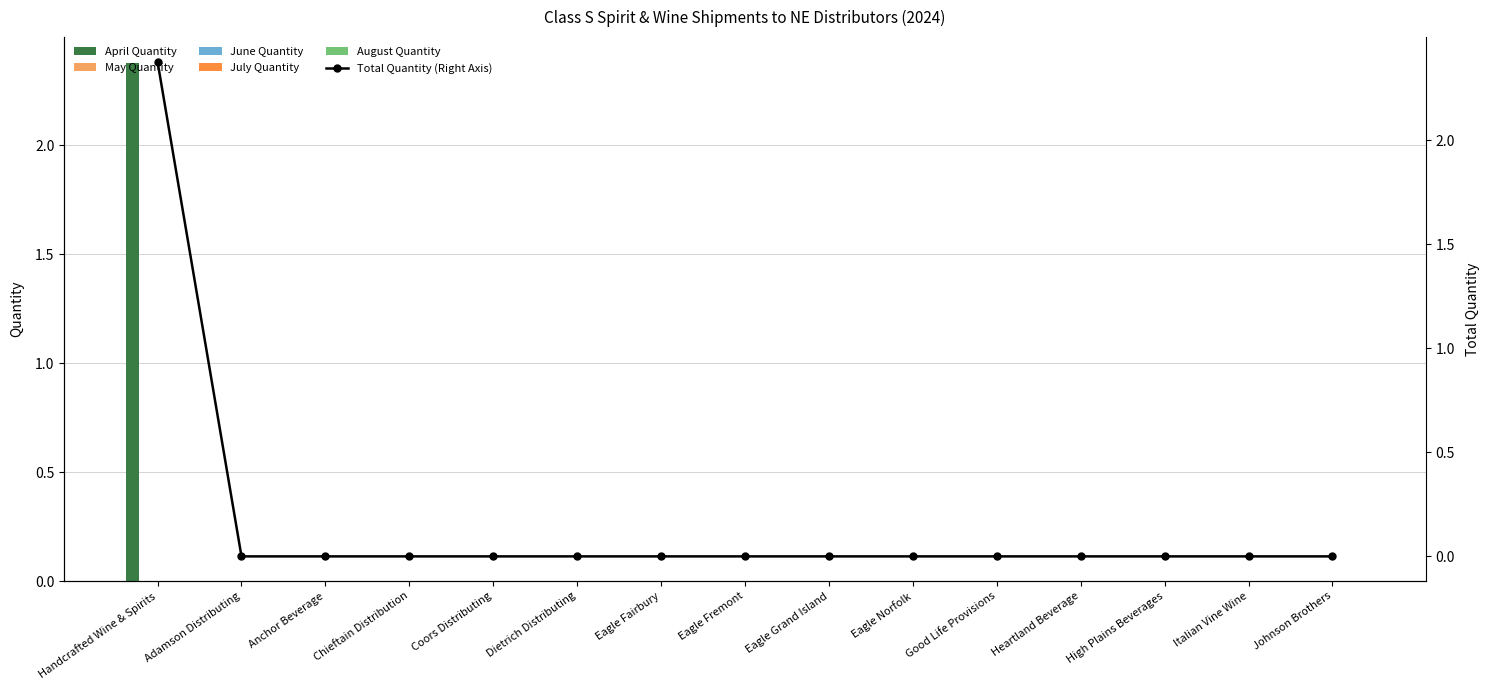

Which has a higher value, Handcrafted Wine & Spirits or High Plains Beverages?

Handcrafted Wine & Spirits